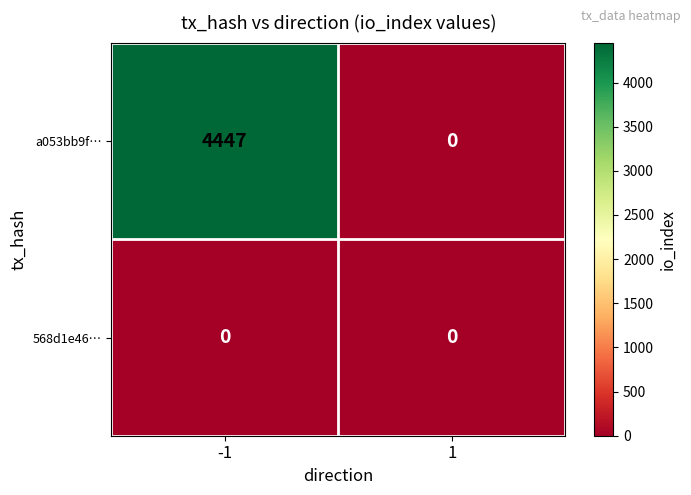

At which category is the sum across all series the highest?

-1